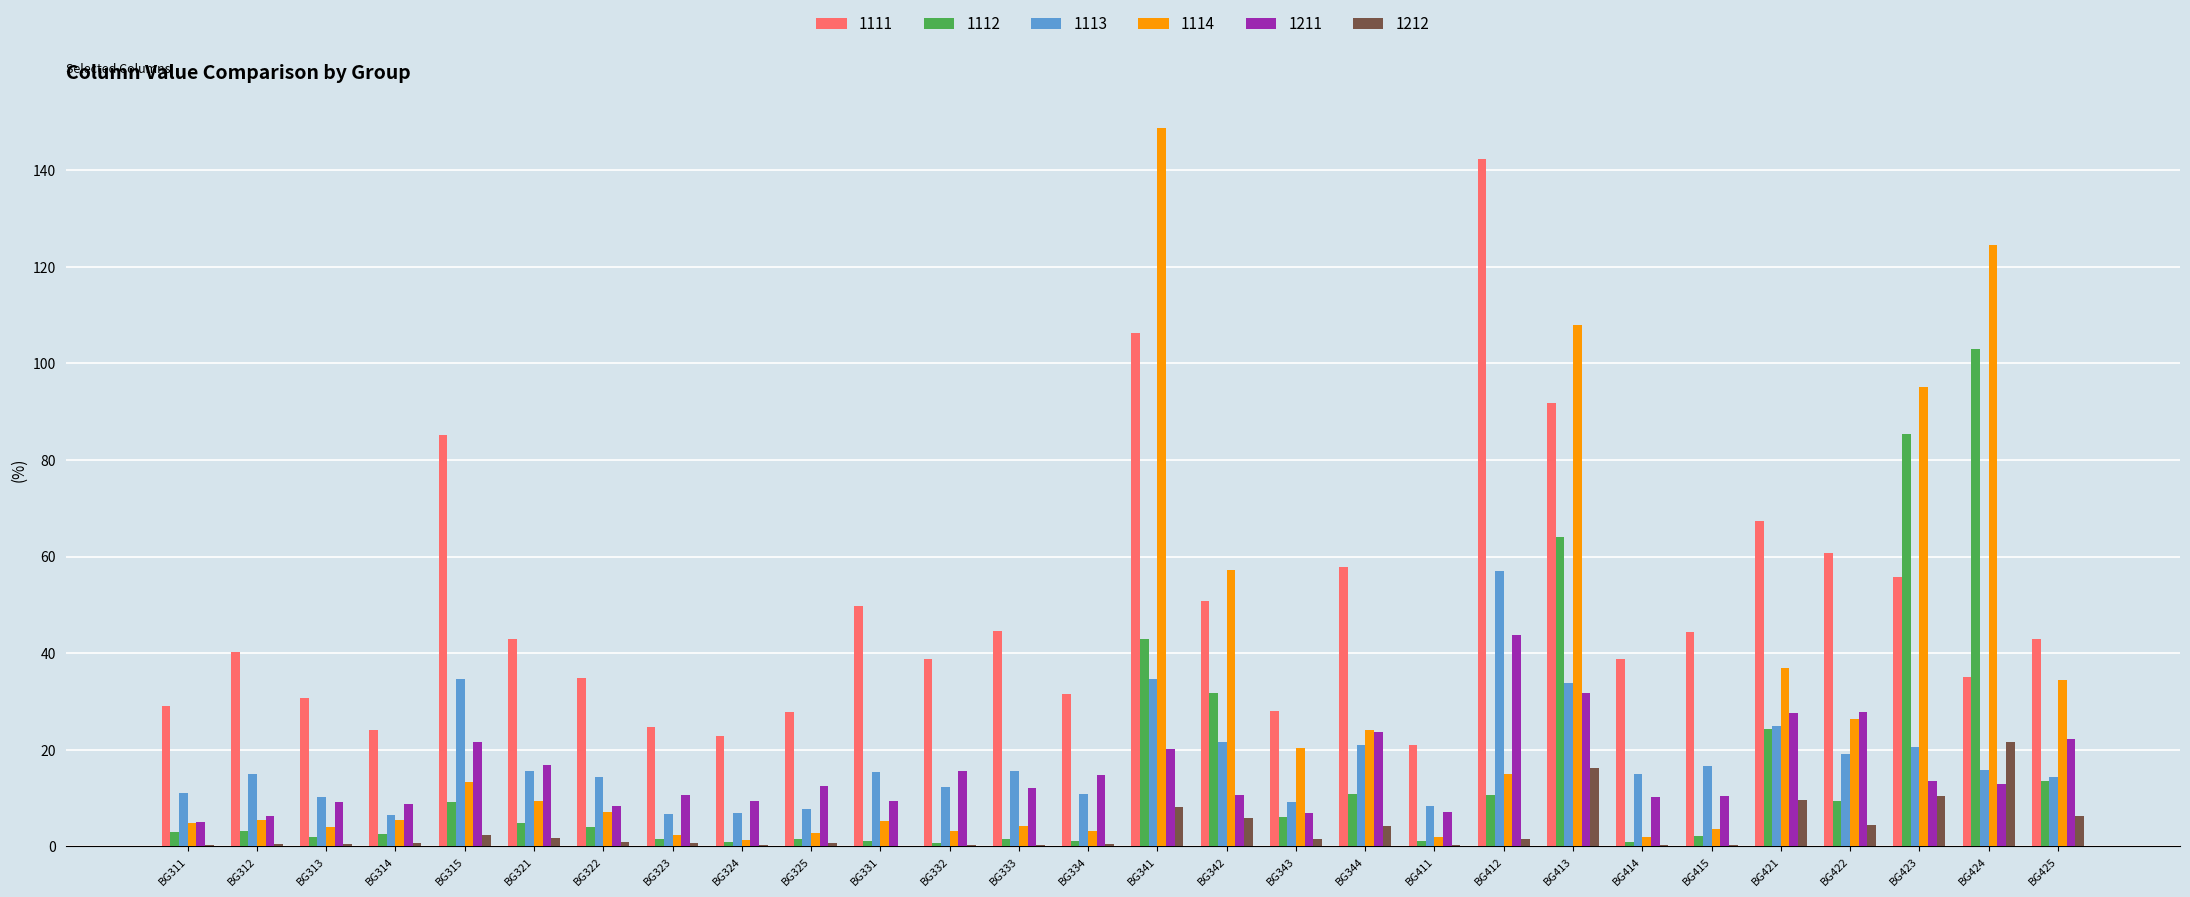

What are all the series names shown in the legend?

1111, 1112, 1113, 1114, 1211, 1212